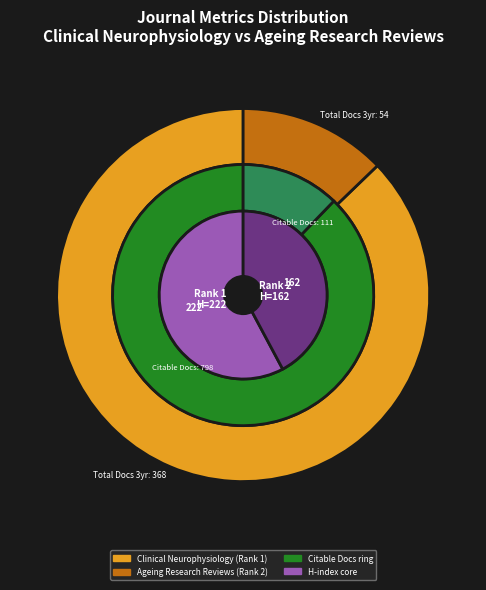

Count the number of slices in the pie.

2